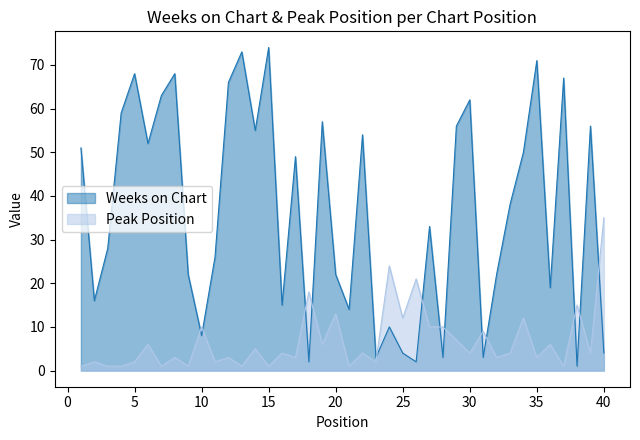

How many lines are shown in the chart?

2